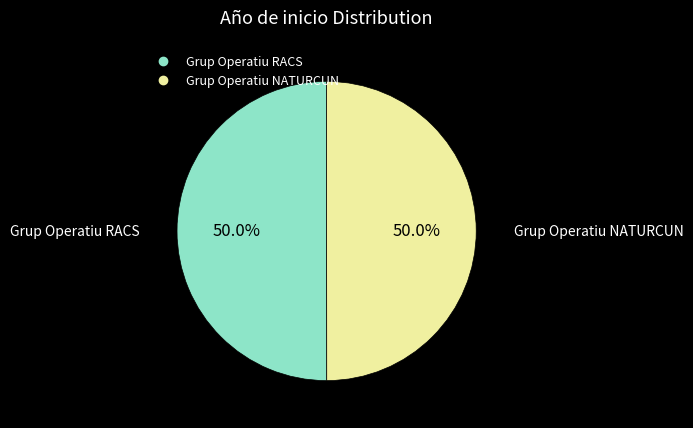

How many segments does this pie chart have?

2